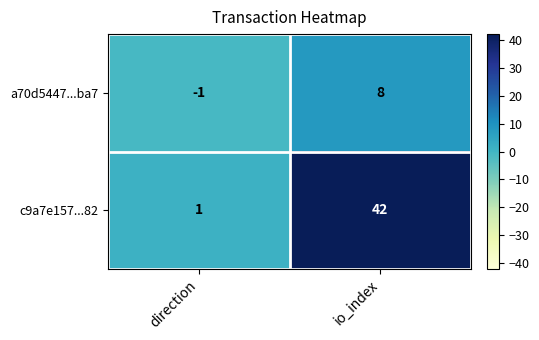

Read the a70d5447...ba7 value at io_index.

8